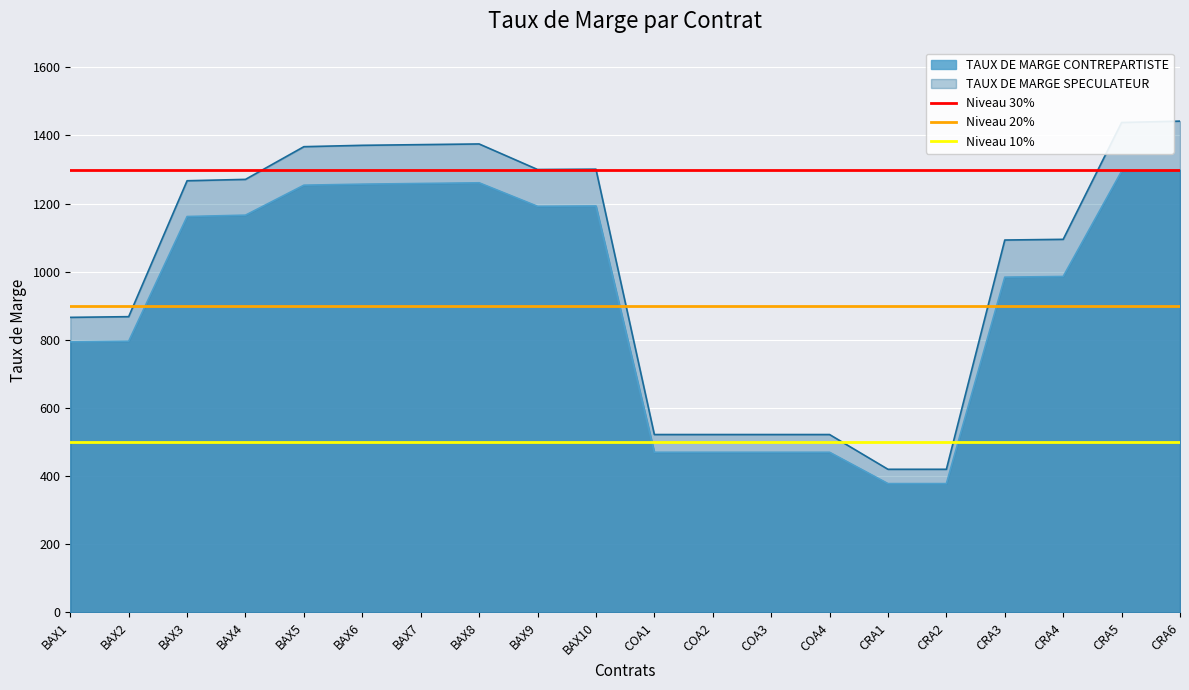

Is the value of TAUX DE MARGE CONTREPARTISTE at BAX2 greater than the value of TAUX DE MARGE SPECULATEUR at COA1?

Yes